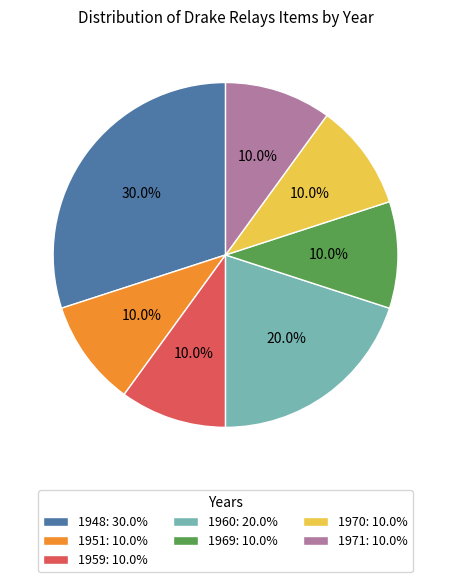

True or false: 1969 accounts for 22% of the total.

False